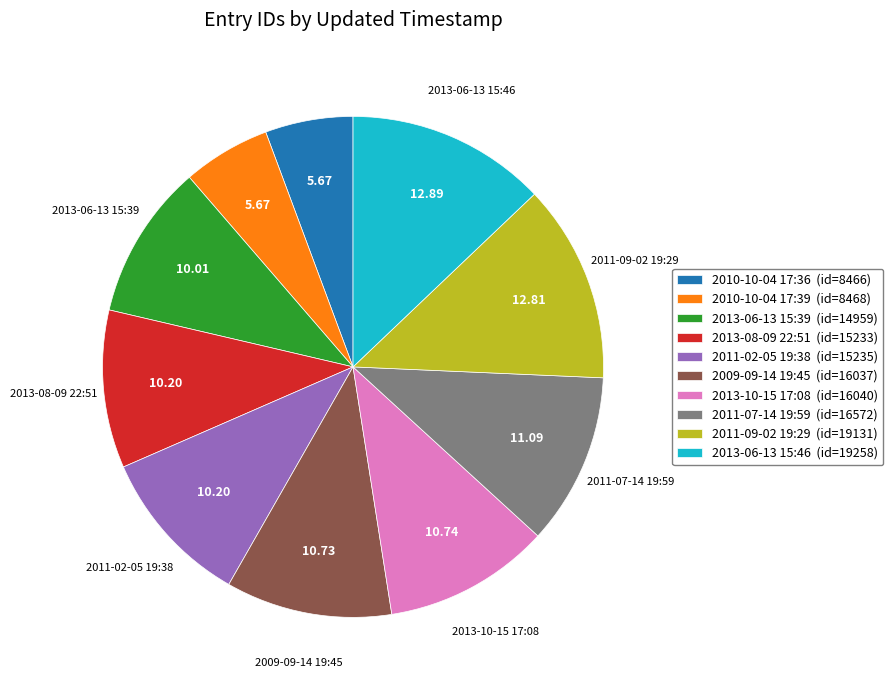

Does any single category account for the majority?

No